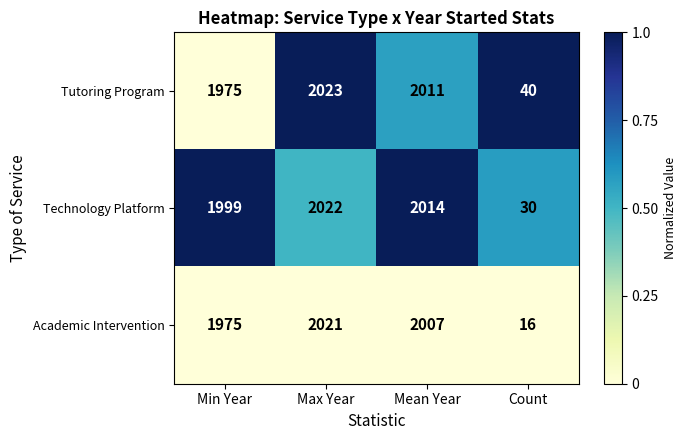

Reading left to right, transcribe all the data shown in this chart.

Tutoring Program: Min Year=1975	Max Year=2023	Mean Year=2011	Count=40
Technology Platform: Min Year=1999	Max Year=2022	Mean Year=2014	Count=30
Academic Intervention: Min Year=1975	Max Year=2021	Mean Year=2007	Count=16